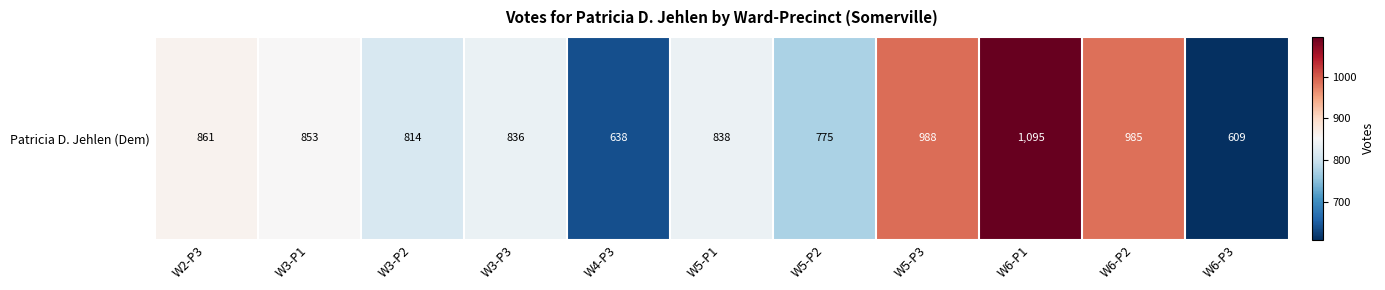

List the labels in order of value, largest first.

W6-P1, W5-P3, W6-P2, W2-P3, W3-P1, W5-P1, W3-P3, W3-P2, W5-P2, W4-P3, W6-P3